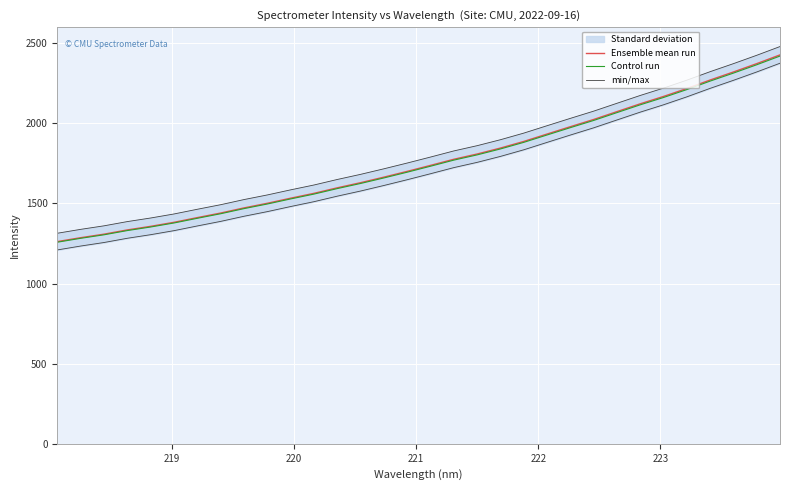

What is the lowest value of the Control run series?

1258.0